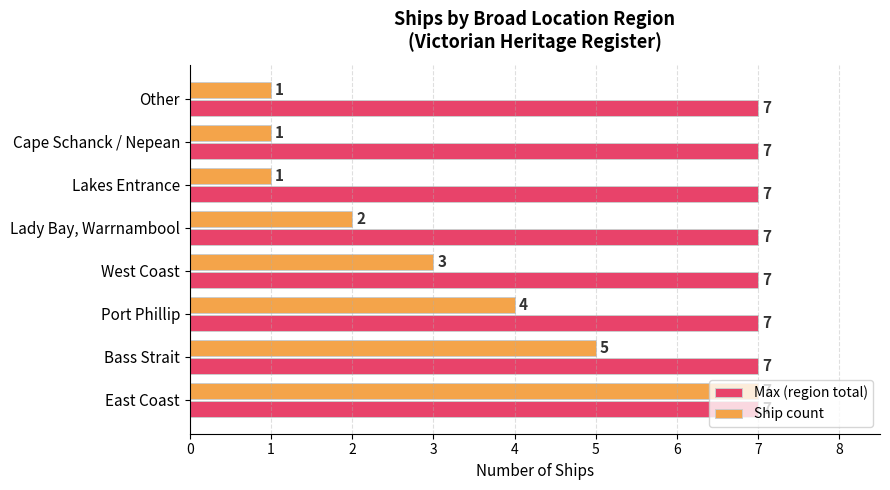

What is the average value of the Ship count series?

3